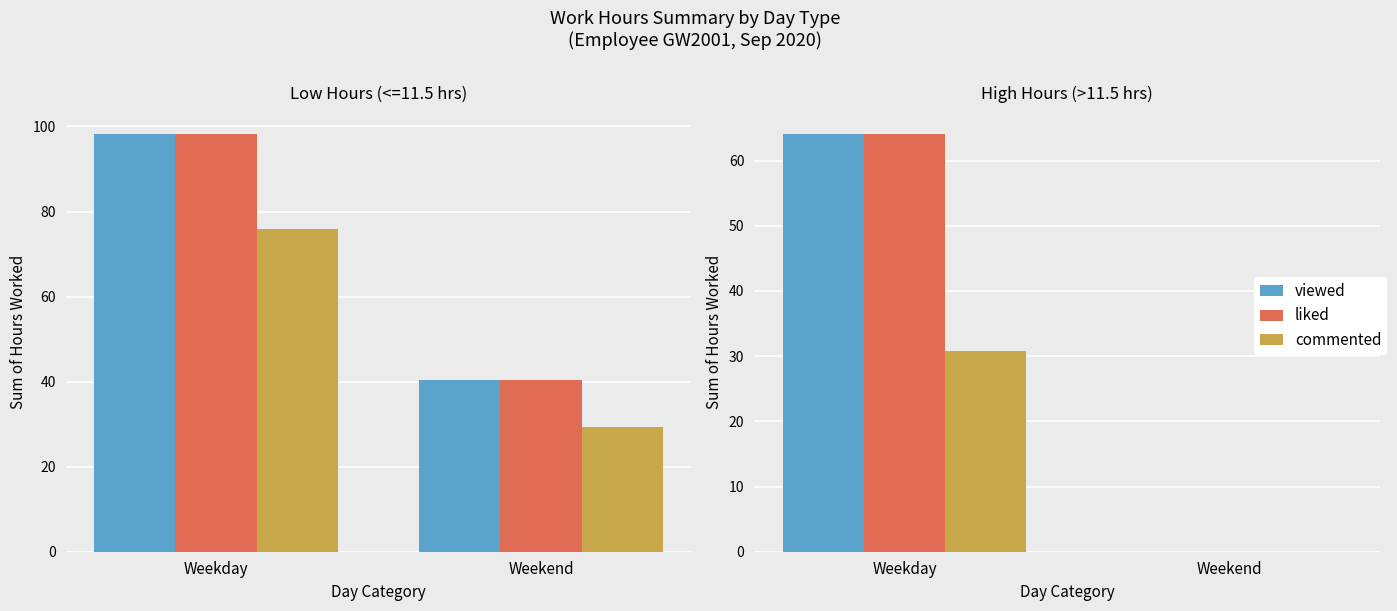

Reading right to left, what are all the values shown in this chart?

viewed: 0.0	64.1
liked: 0.0	64.1
commented: 0.0	30.9